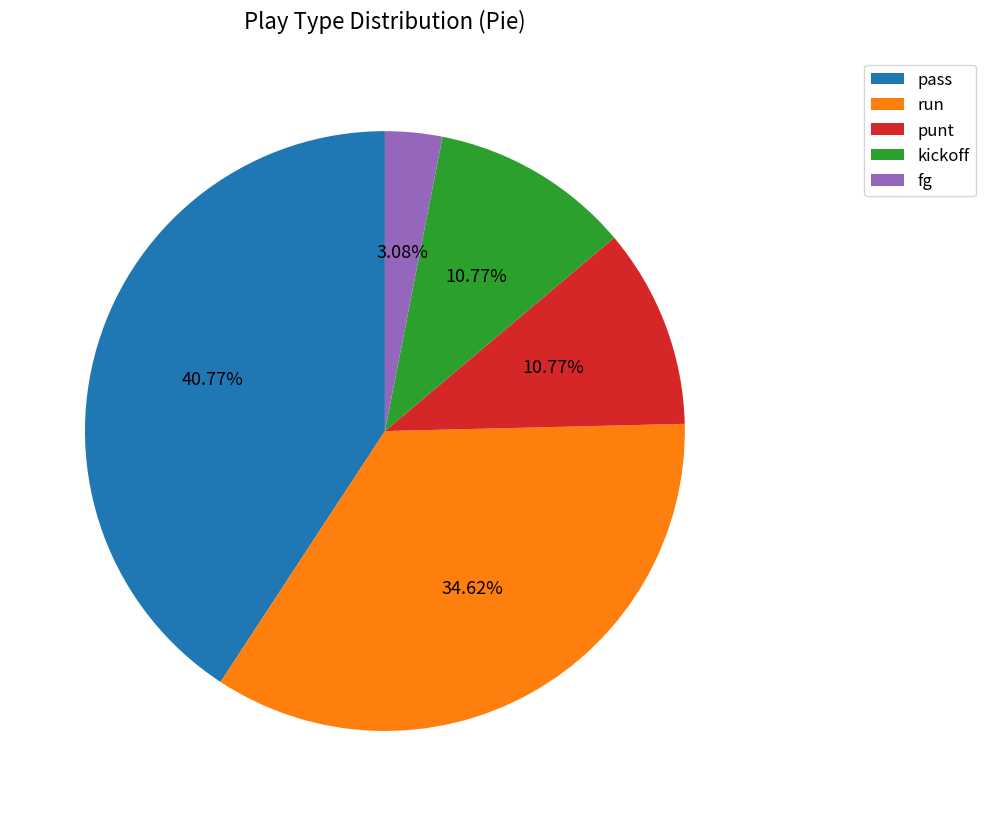

Between fg and punt, which is larger?

punt